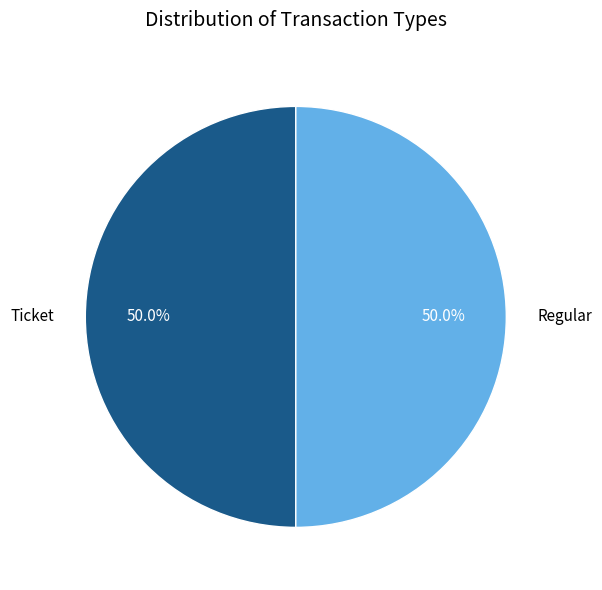

Do Ticket and Regular together represent more than half of the pie?

Yes